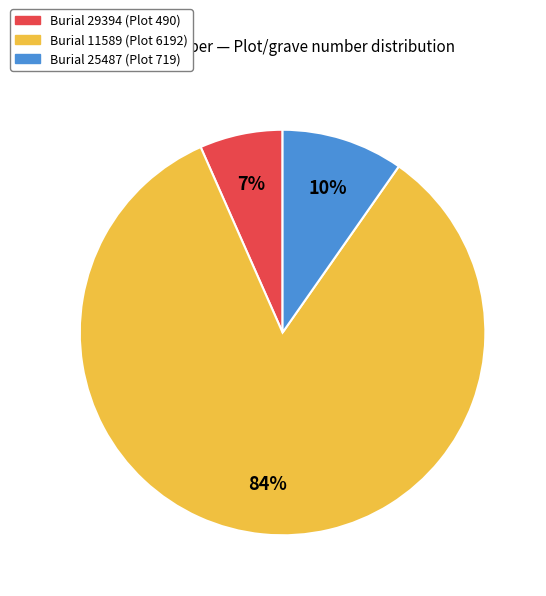

Is there a majority slice in this chart?

Yes